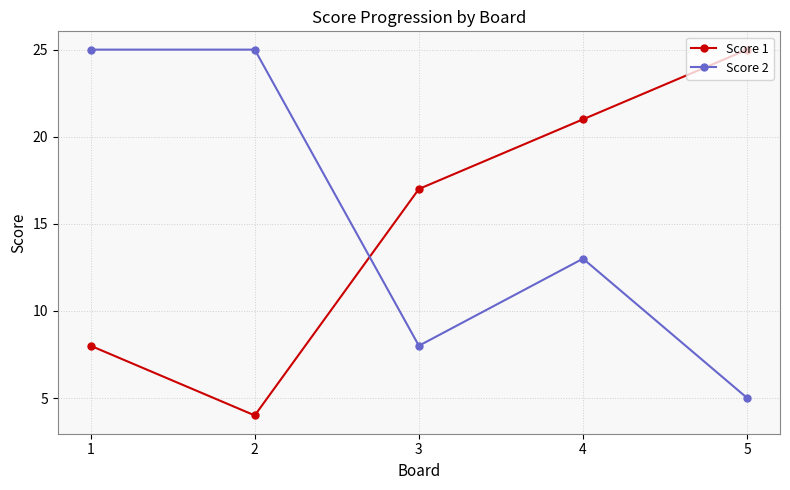

What is the average value of the Score 1 series?

15